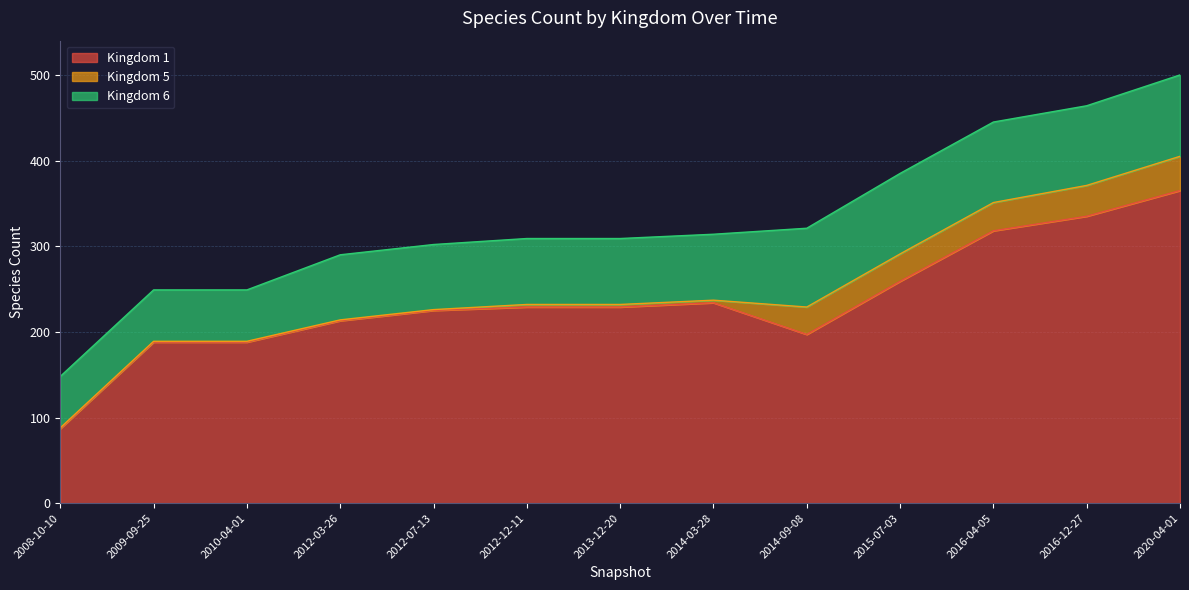

Which label corresponds to the largest value in the chart?

2020-04-01